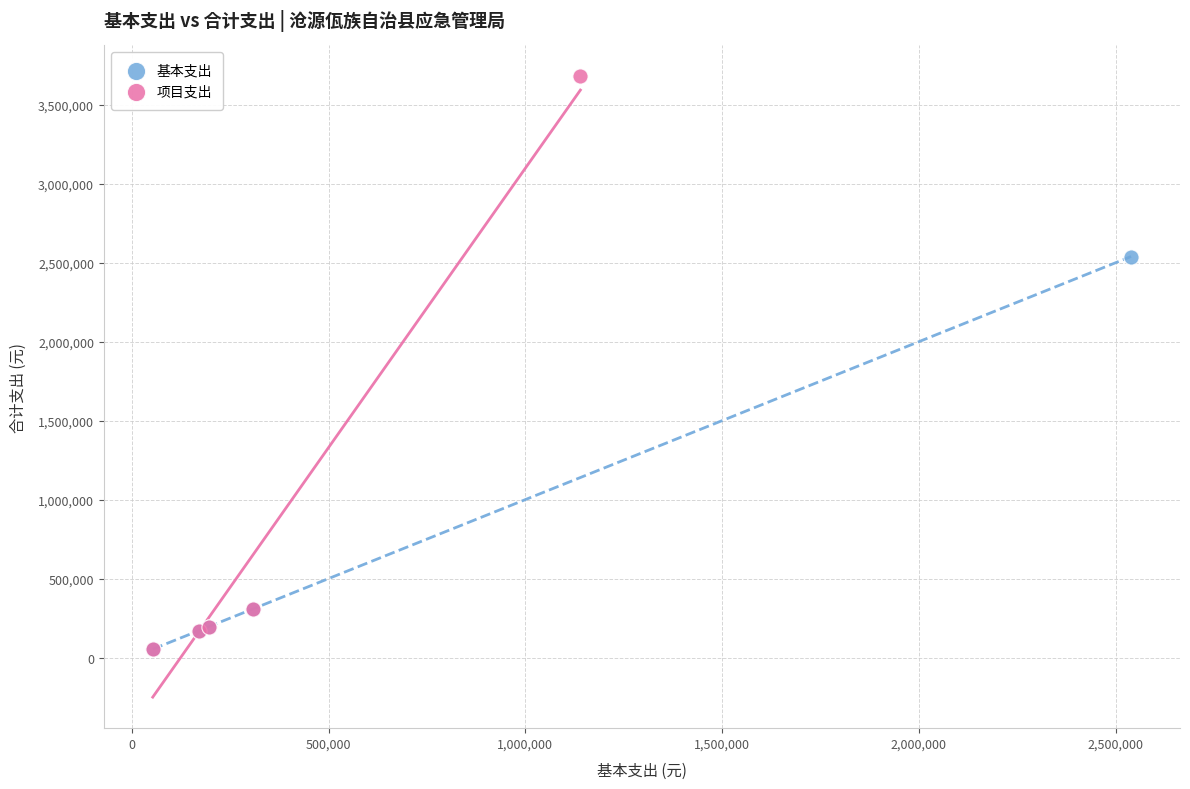

Which series has the widest spread of Y values?

项目支出